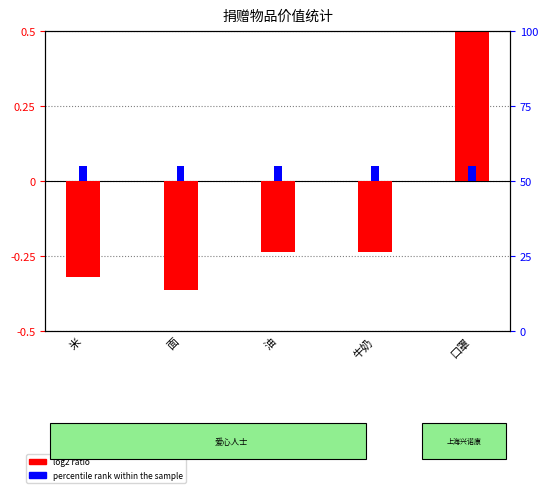

How many positive values does the log2 ratio series have?

1